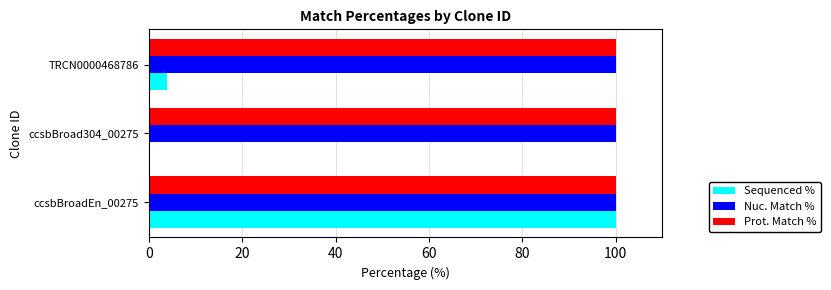

What is the greatest value displayed?

100